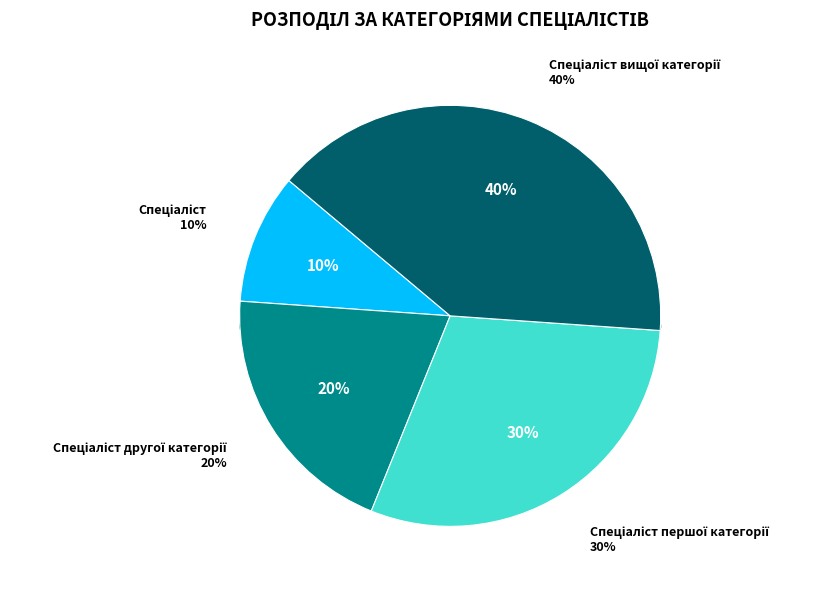

To the nearest percent, what is the difference between the largest and smallest slice percentages?

30%